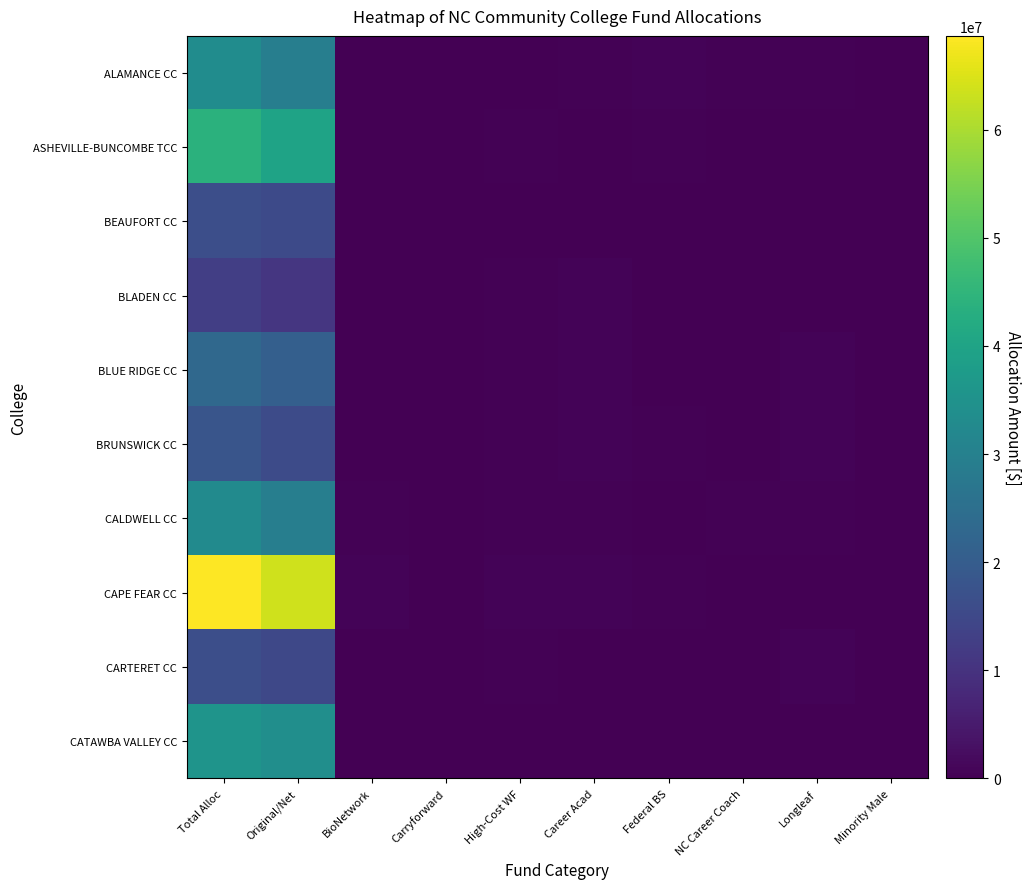

Reading left to right, what are all the values shown in this chart?

ALAMANCE CC: Total Alloc=33356696	Original/Net=29400785	BioNetwork=232712	Carryforward=56399	High-Cost WF=37404	Career Acad=500000	Federal BS=640955	NC Career Coach=509887	Longleaf=300419	Minority Male=34260
ASHEVILLE-BUNCOMBE TCC: Total Alloc=43809257	Original/Net=39845136	BioNetwork=135792	Carryforward=43426	High-Cost WF=326997	Career Acad=266206	Federal BS=269732	NC Career Coach=177246	Longleaf=66750	Minority Male=39033
BEAUFORT CC: Total Alloc=16597981	Original/Net=15308177	BioNetwork=1	Carryforward=16293	High-Cost WF=620	Career Acad=61800	Federal BS=177366	NC Career Coach=129933	Longleaf=38676	Minority Male=15538
BLADEN CC: Total Alloc=12614282	Original/Net=10785108	BioNetwork=86888	Carryforward=14522	High-Cost WF=343918	Career Acad=654863	Federal BS=123600	NC Career Coach=161730	Longleaf=50000	Minority Male=12489
BLUE RIDGE CC: Total Alloc=23173750	Original/Net=20729819	BioNetwork=41	Carryforward=20756	High-Cost WF=500000	Career Acad=729785	Federal BS=155452	NC Career Coach=44784	Longleaf=540000	Minority Male=22069
BRUNSWICK CC: Total Alloc=18163611	Original/Net=15733461	BioNetwork=125138	Carryforward=11051	High-Cost WF=400354	Career Acad=609801	Federal BS=278099	NC Career Coach=125138	Longleaf=575339	Minority Male=11104
CALDWELL CC: Total Alloc=32928588	Original/Net=29379905	BioNetwork=327562	Carryforward=25999	High-Cost WF=425000	Career Acad=404245	Federal BS=143025	NC Career Coach=401003	Longleaf=524785	Minority Male=40086
CAPE FEAR CC: Total Alloc=68679505	Original/Net=63640321	BioNetwork=753173	Carryforward=53485	High-Cost WF=691798	Career Acad=583500	Federal BS=344780	NC Career Coach=42466	Longleaf=15959	Minority Male=33659
CARTERET CC: Total Alloc=16562755	Original/Net=14856562	BioNetwork=0	Carryforward=17144	High-Cost WF=449840	Career Acad=620	Federal BS=160411	NC Career Coach=8500	Longleaf=590442	Minority Male=22944
CATAWBA VALLEY CC: Total Alloc=35455641	Original/Net=33908279	BioNetwork=394	Carryforward=33862	High-Cost WF=0	Career Acad=0	Federal BS=242718	NC Career Coach=40671	Longleaf=0	Minority Male=27112